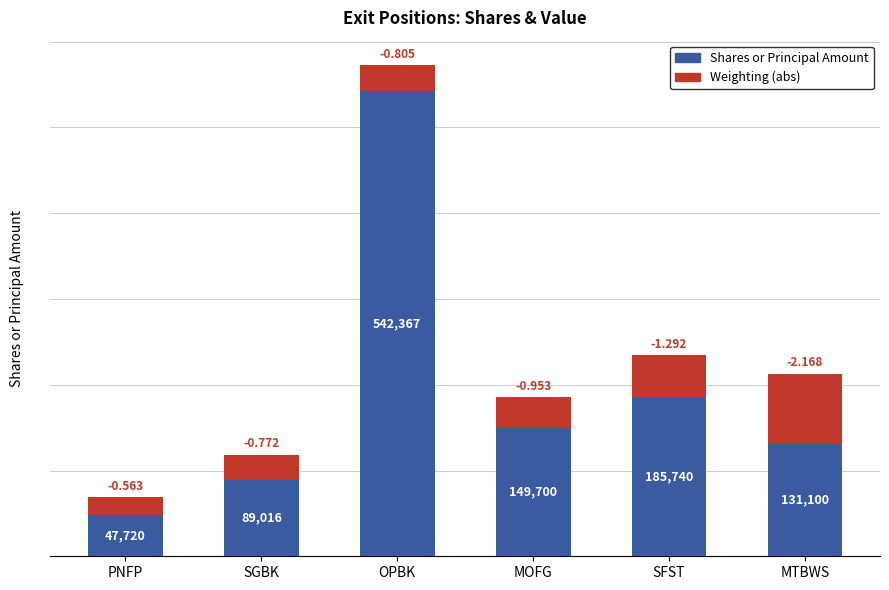

What is the sum of the Shares or Principal Amount values at MTBWS and OPBK?

673467.0